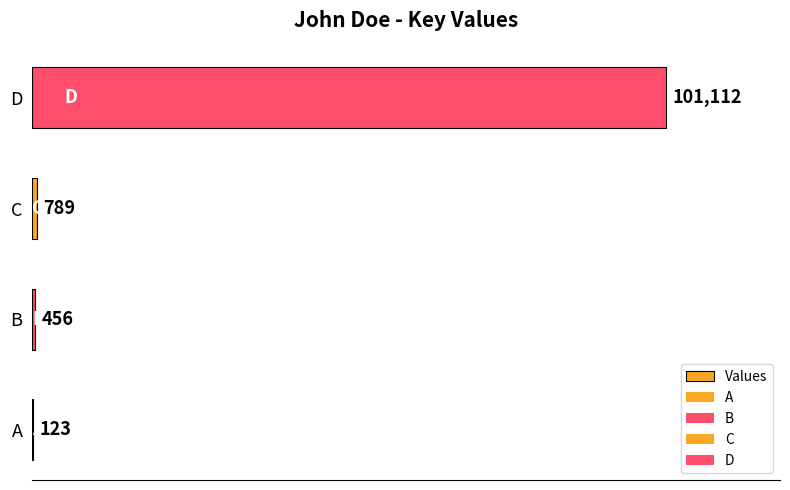

What is the maximum value shown in the chart?

101112